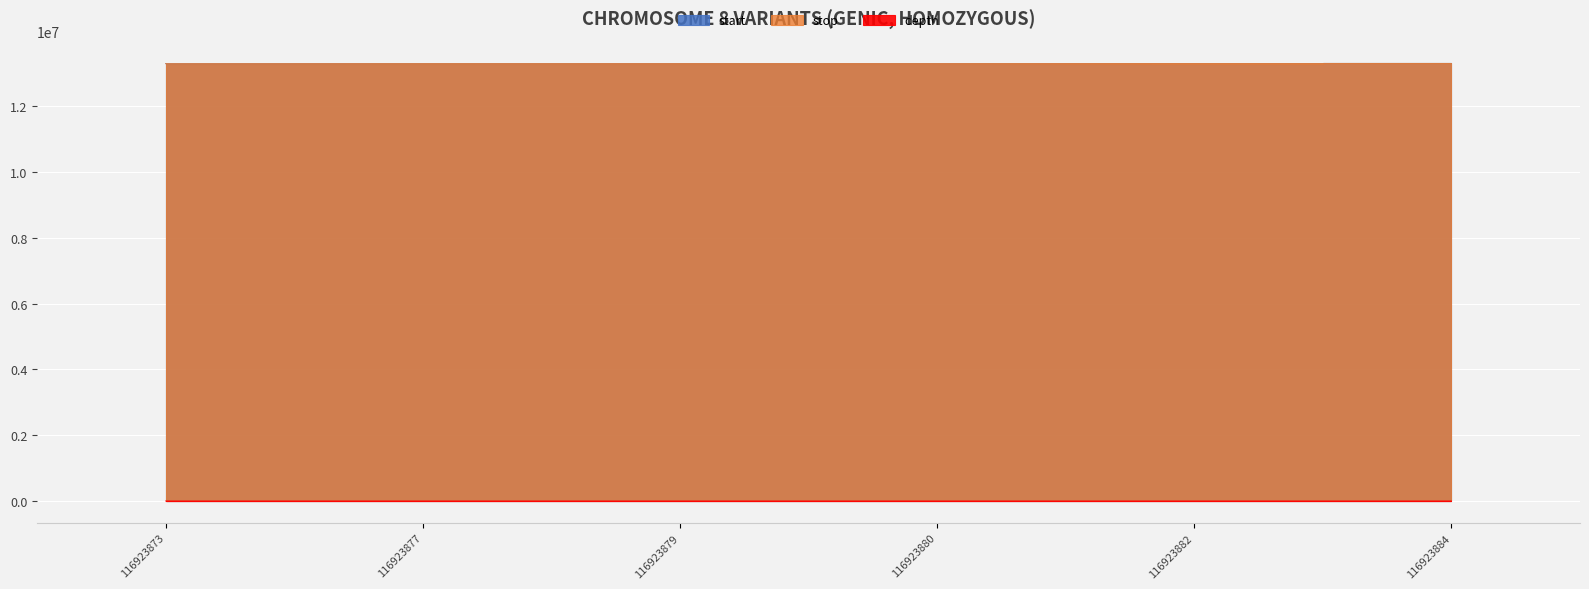

At which label does stop first exceed 13301666?

116923882